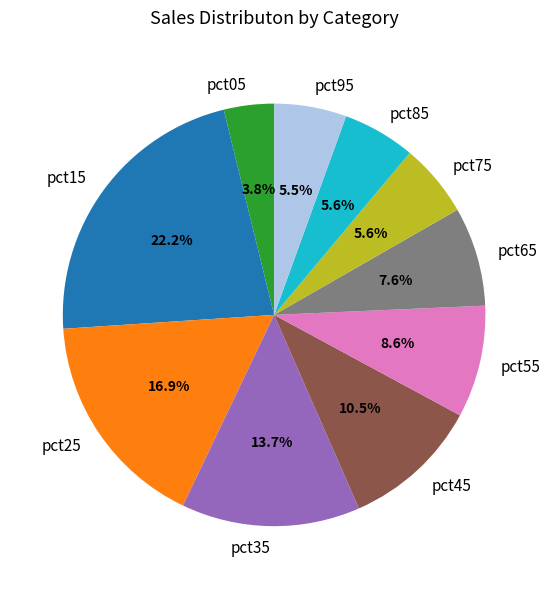

Is there a majority slice in this chart?

No